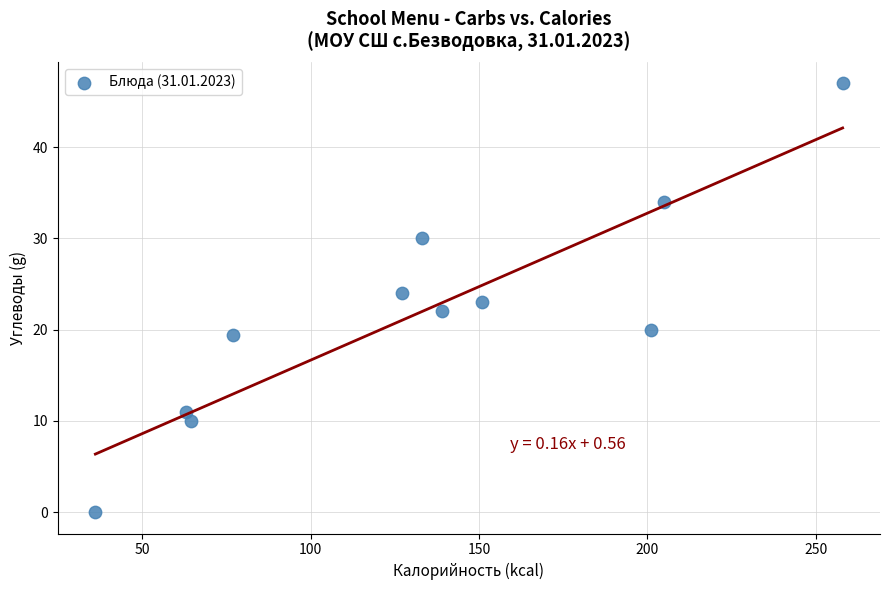

What is the average Y value?

21.9